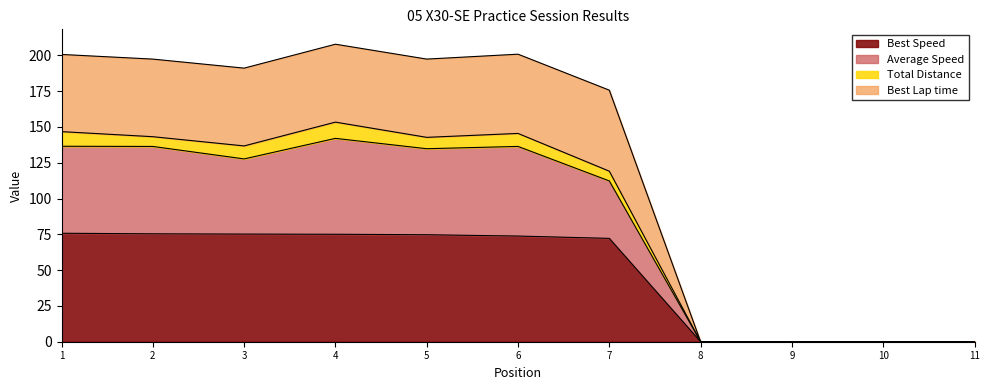

What is the highest value of the Best Speed series?

75.7